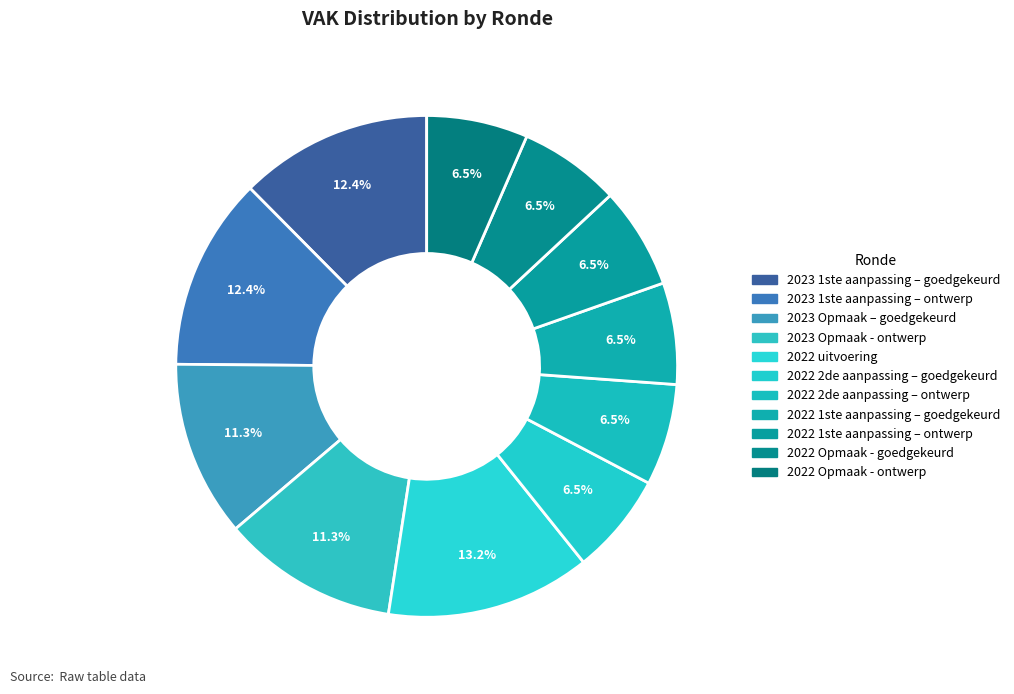

To the nearest percent, what is the average slice percentage?

9%